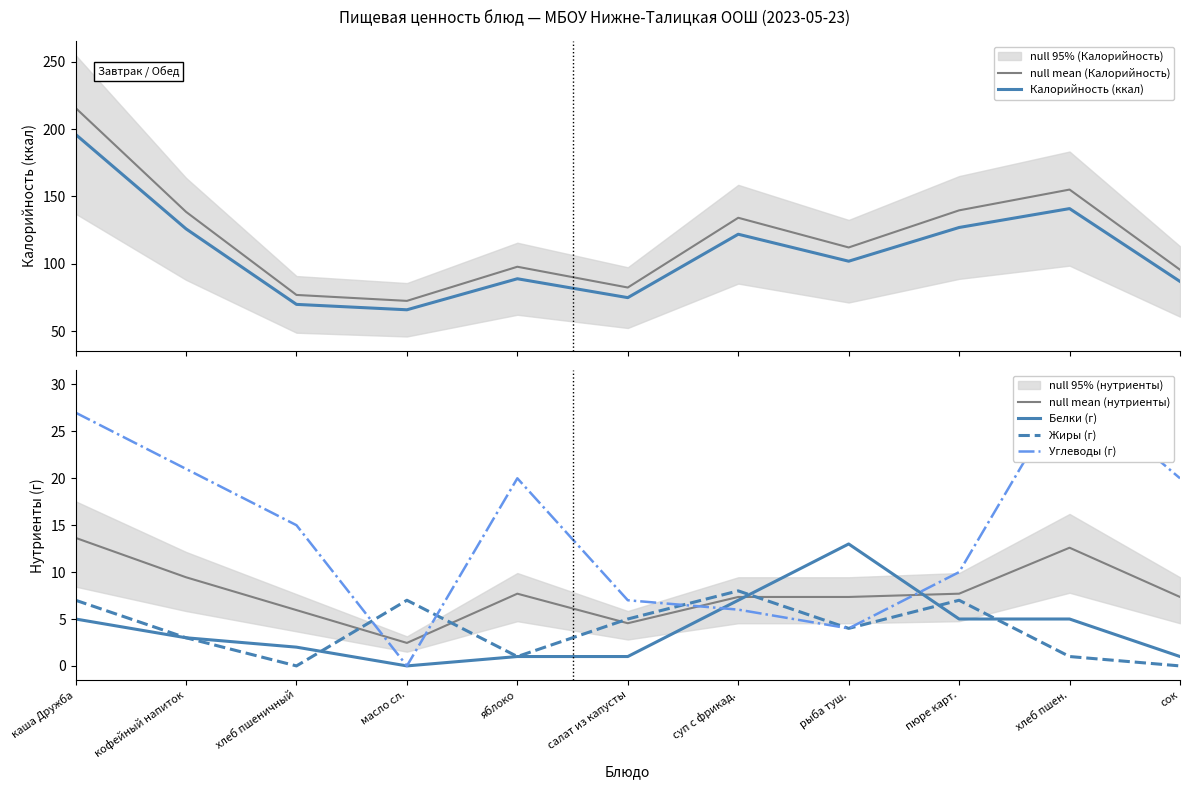

At which label does null mean (нутриенты) reach its minimum?

масло сл.